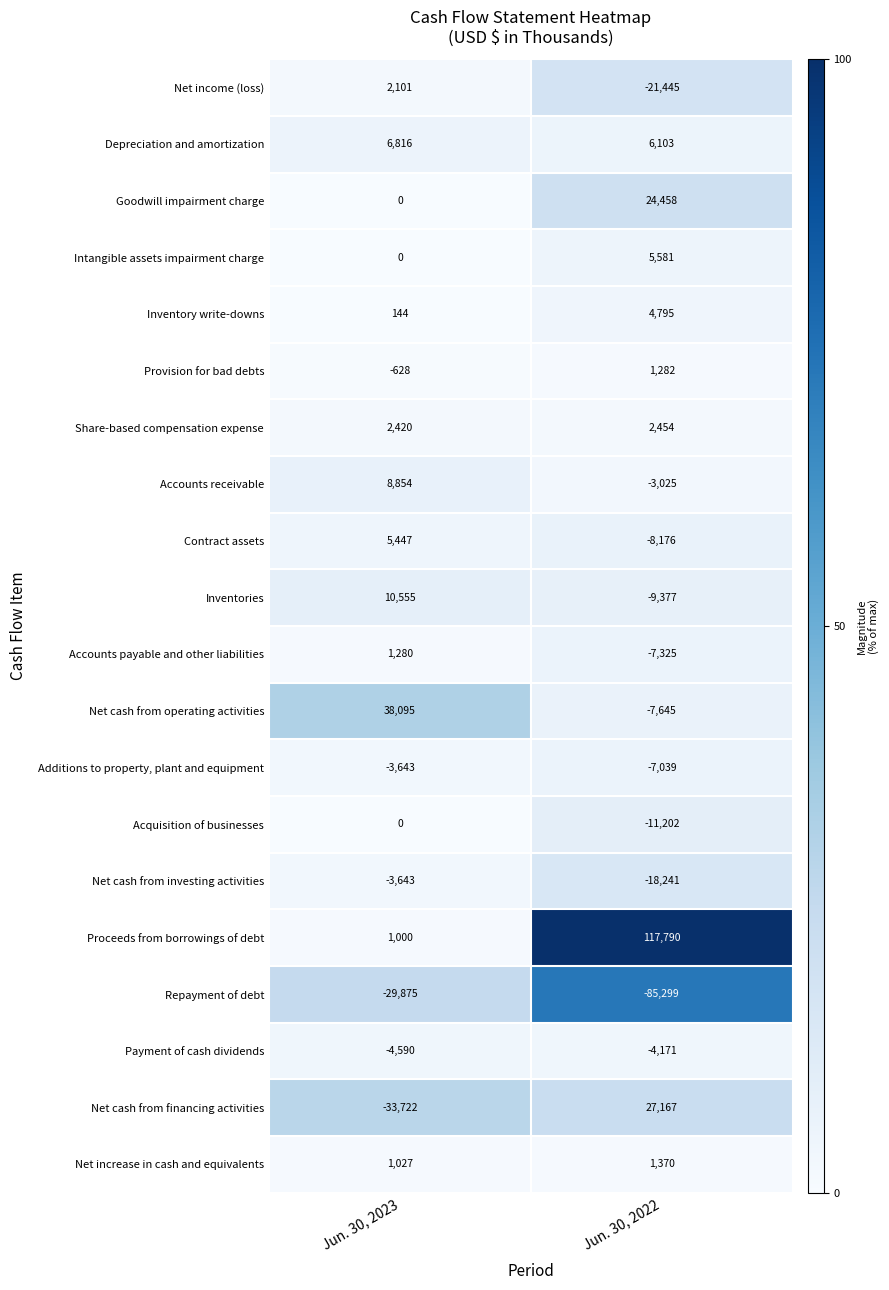

How many values in Net cash from operating activities are above zero?

1